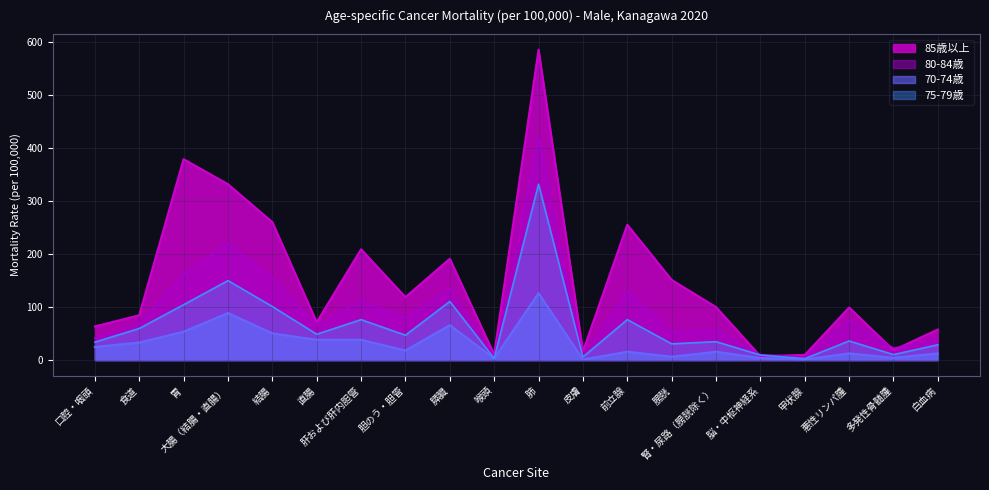

Which series has the largest range (max minus min)?

85歳以上